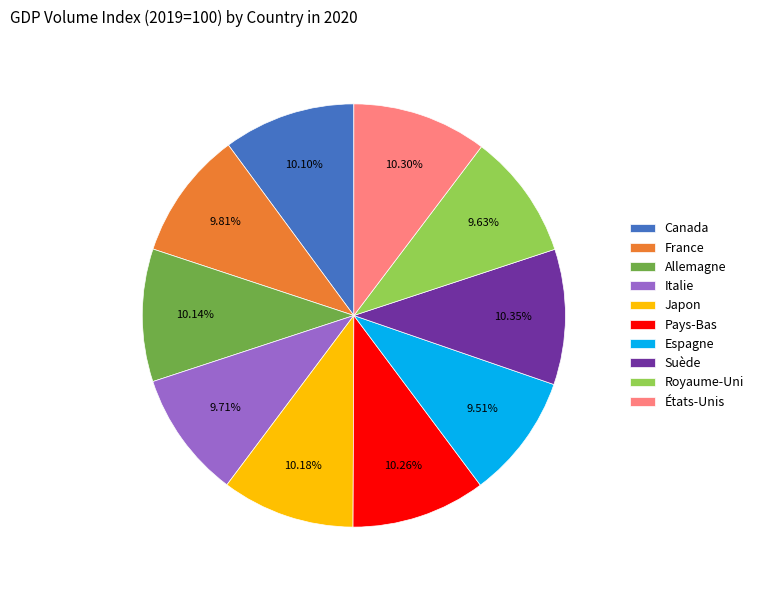

Do France and Espagne together represent more than half of the pie?

No